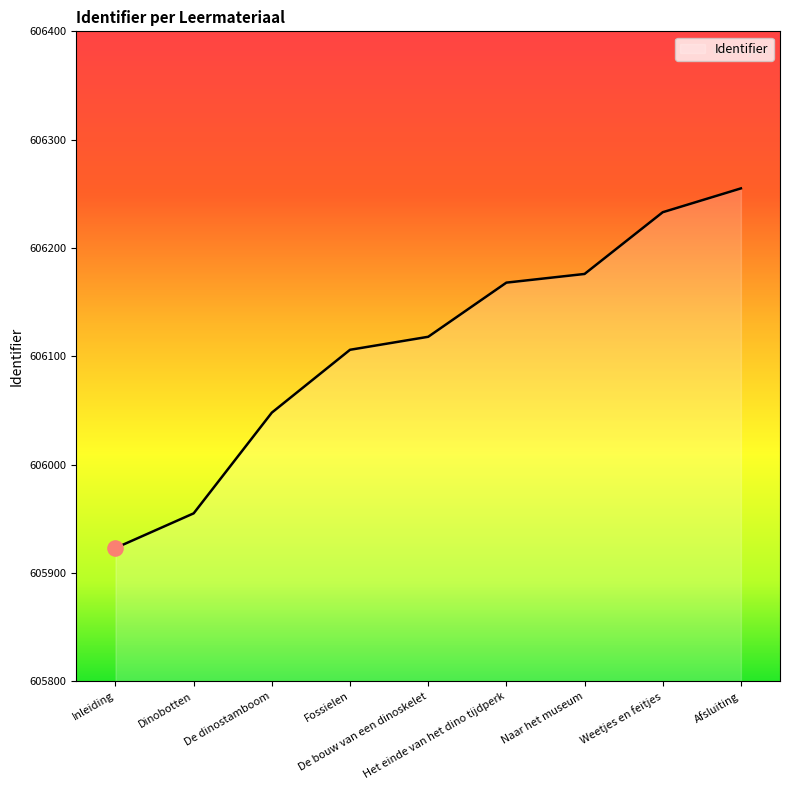

What is the difference between the maximum and minimum values?

332